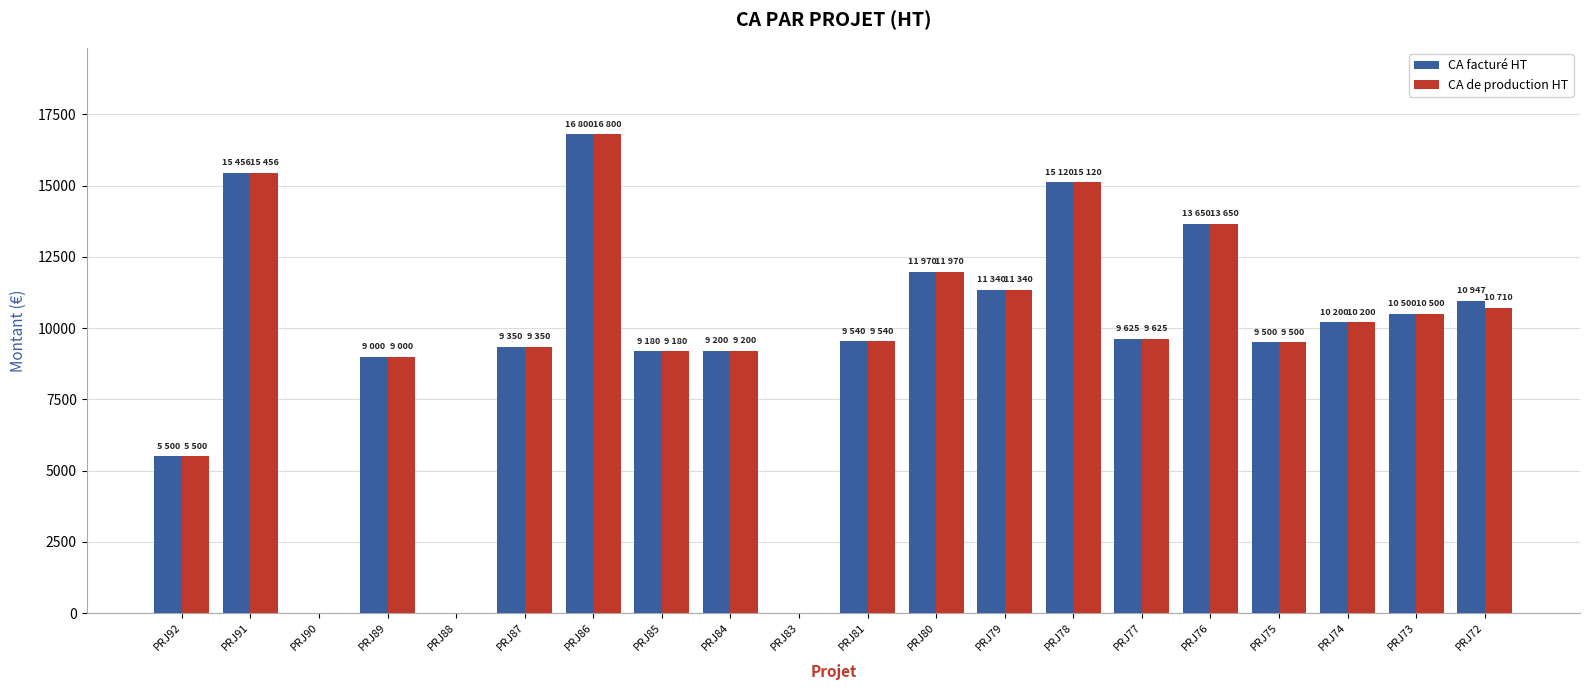

At which category is the sum across all series the highest?

PRJ86